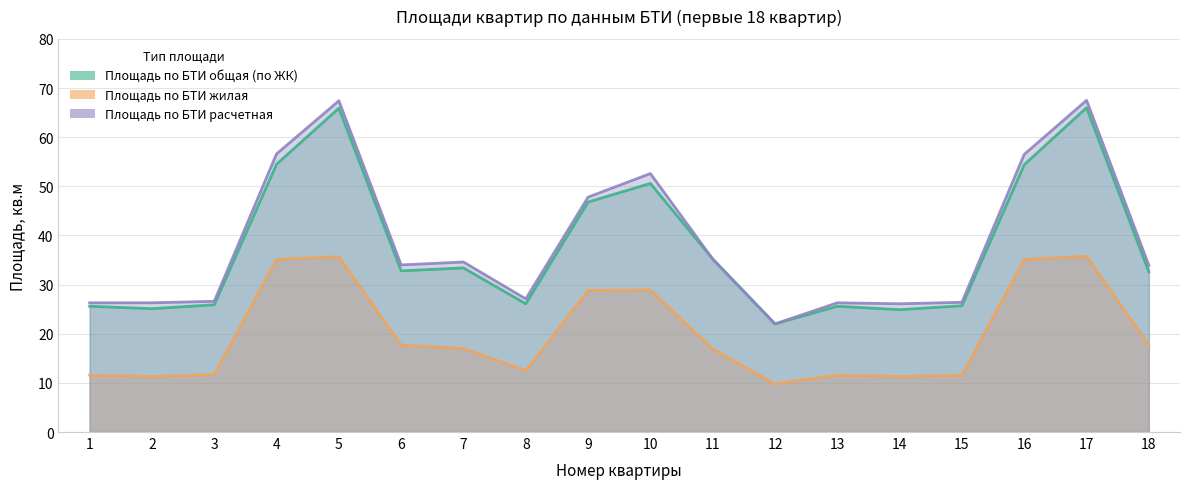

True or false: Площадь по БТИ жилая and Площадь по БТИ расчетная cross at least once.

False